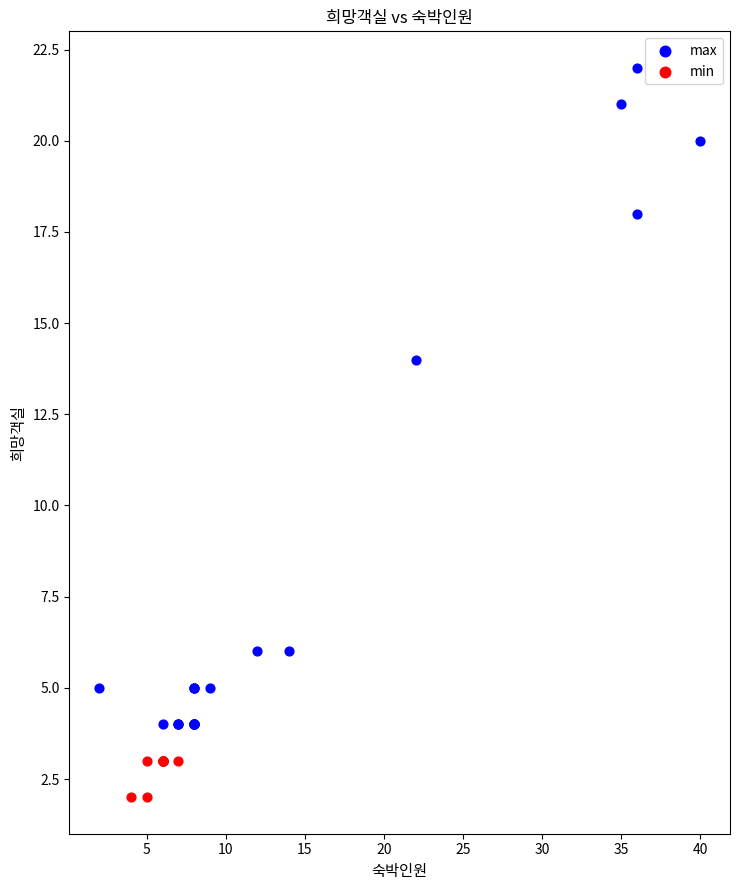

Which series has the widest spread of Y values?

max